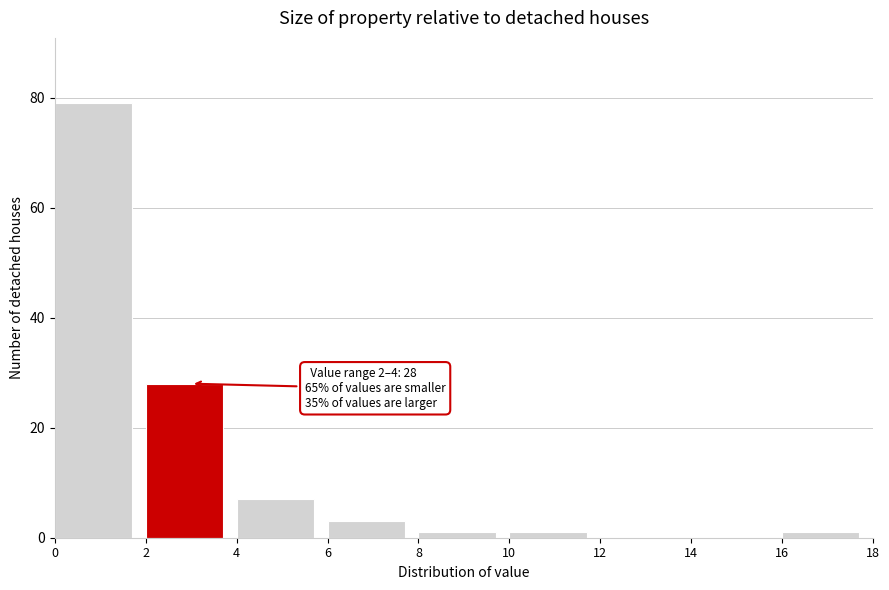

Which range on the x-axis has the tallest bar?

0 to 2